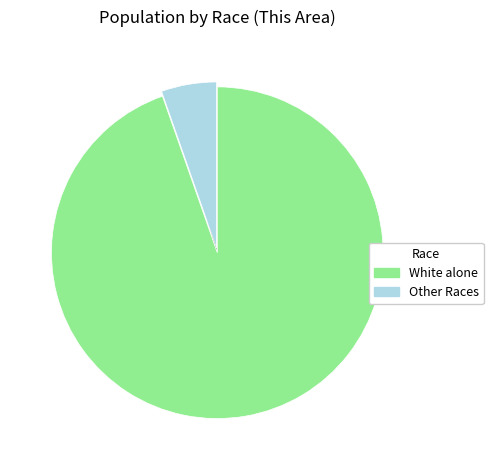

The Native Hawaiian and Other Pacific slice represents 1% of the pie. True or false?

False